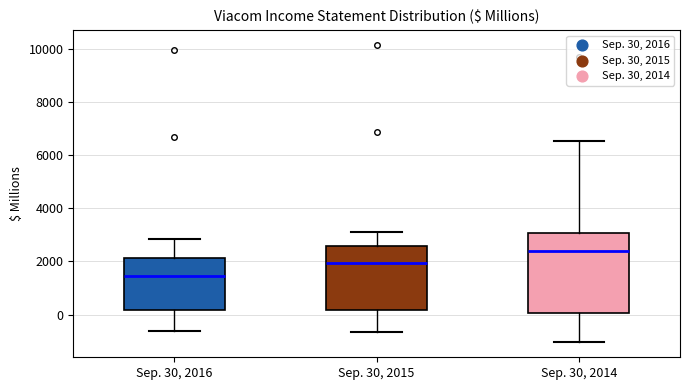

Which box is the tallest, from its lower edge to its upper edge?

Sep. 30, 2014